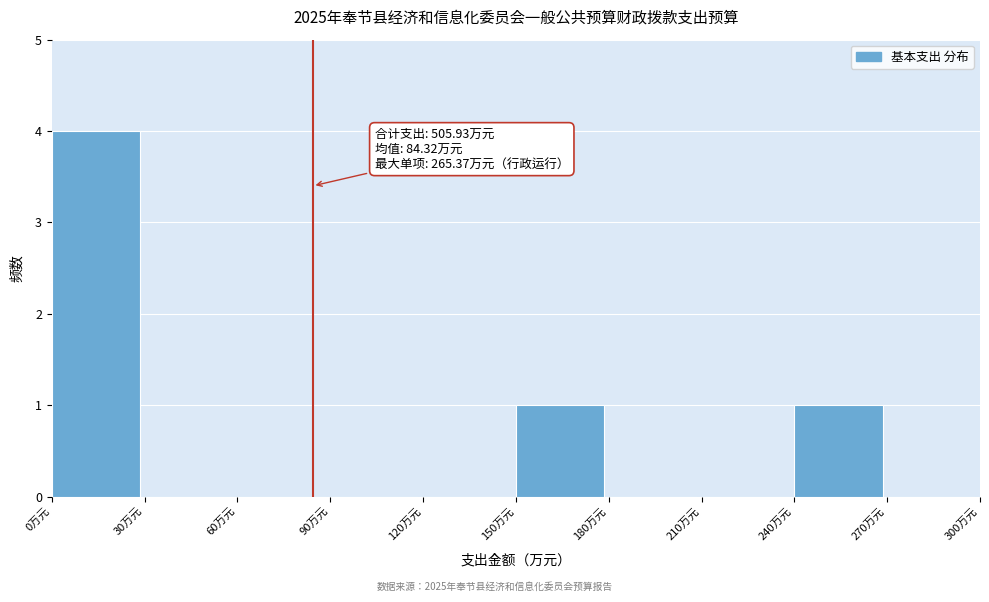

Over which range of the x-axis is the bar tallest?

0 to 30